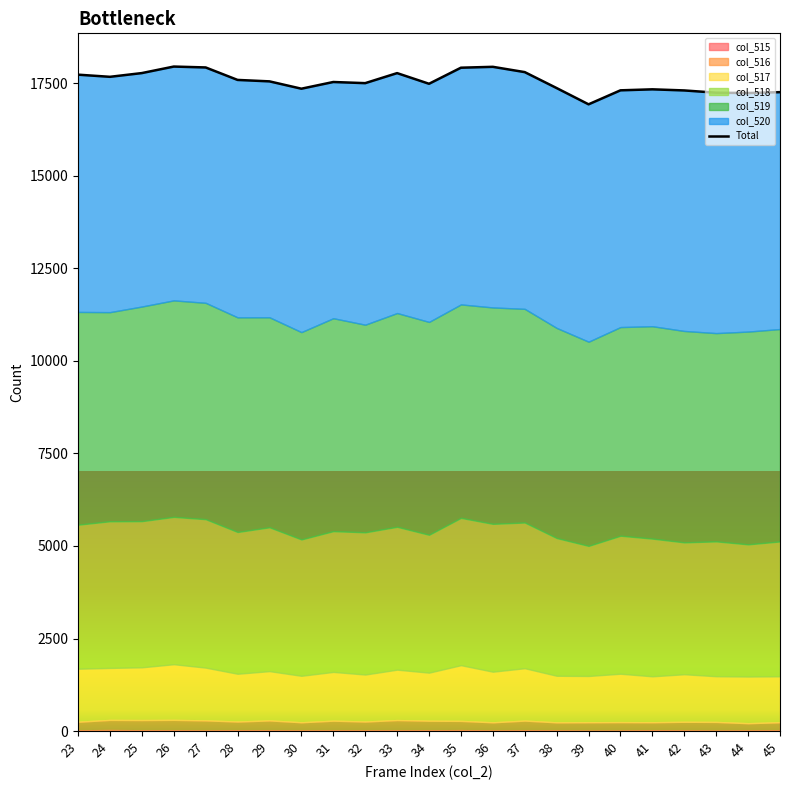

Where is the first local maximum?

26